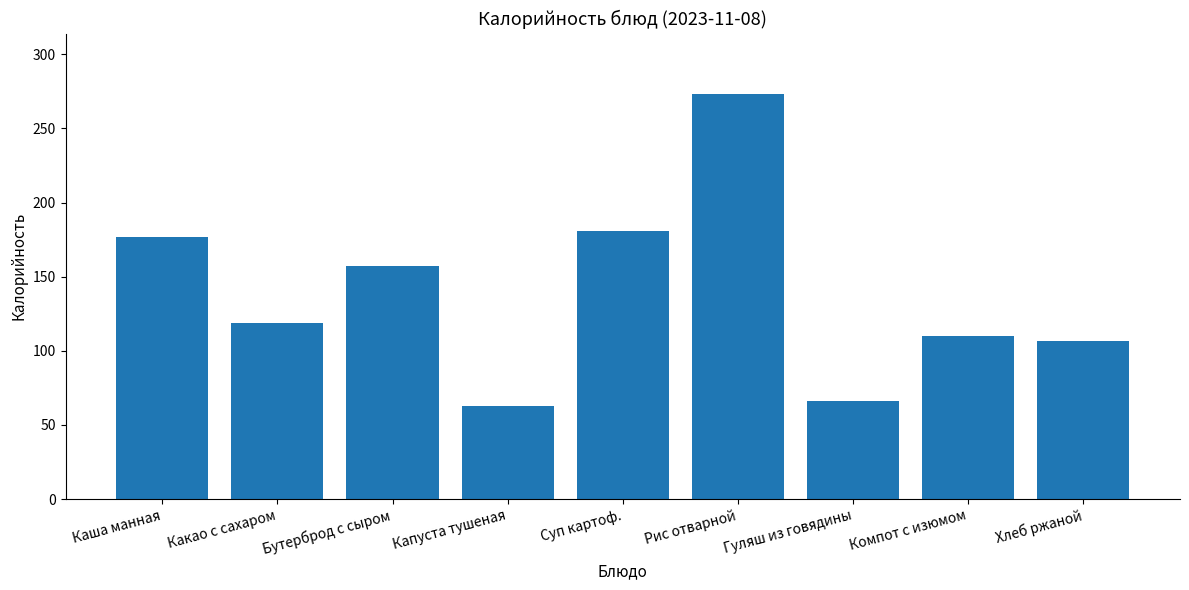

How many values are below 119?

4